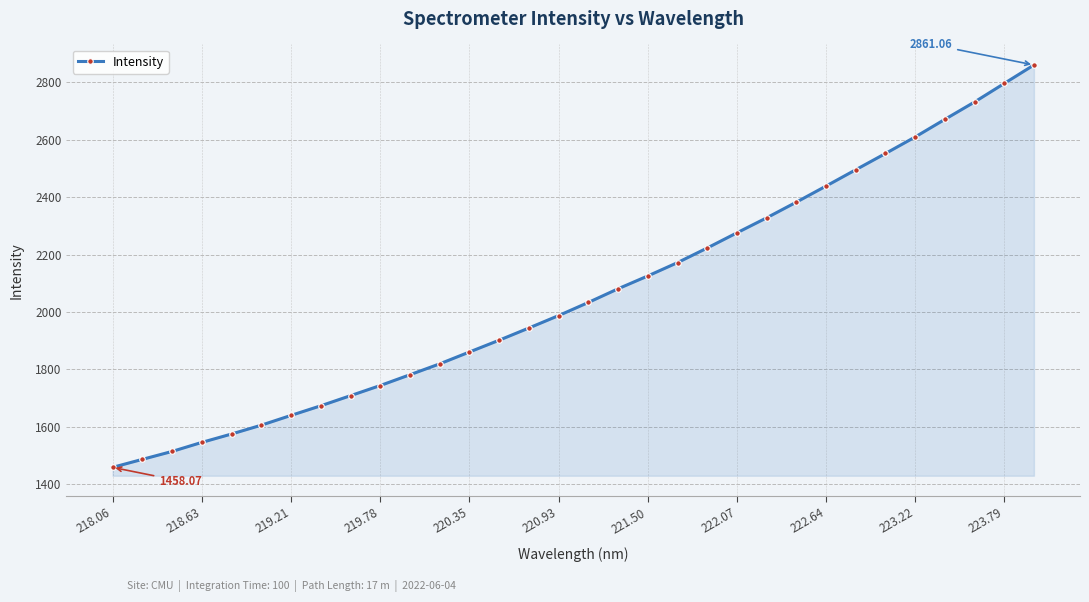

What is the sum of all values?

66020.1